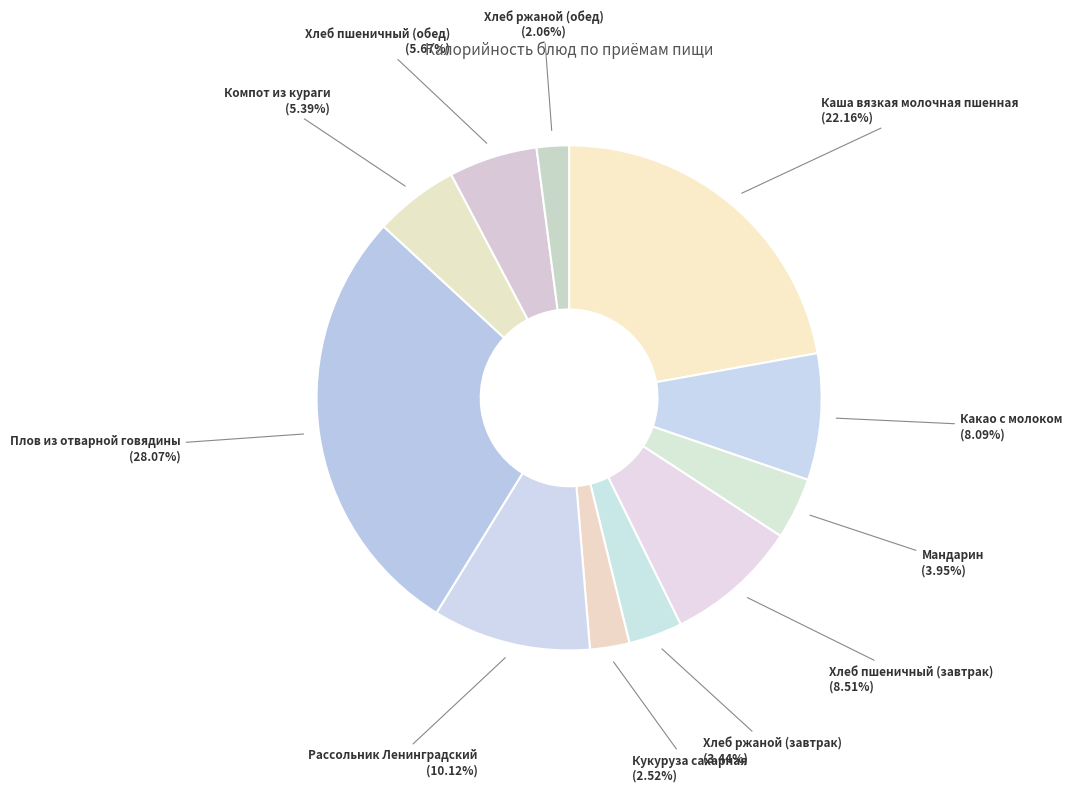

How many segments does this pie chart have?

11